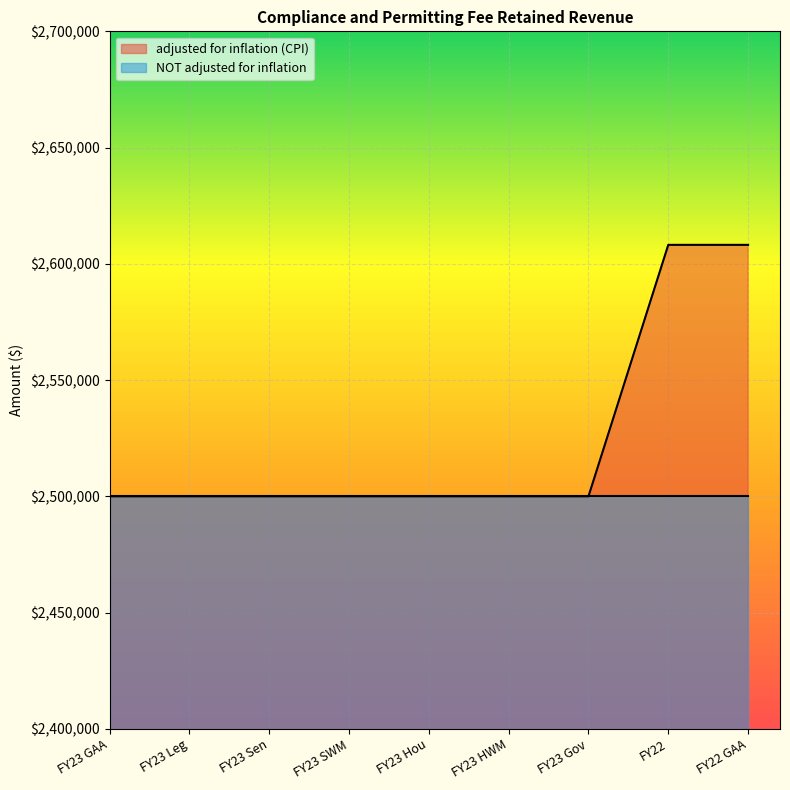

True or false: the data shows 753427 at FY23 HWM.

False